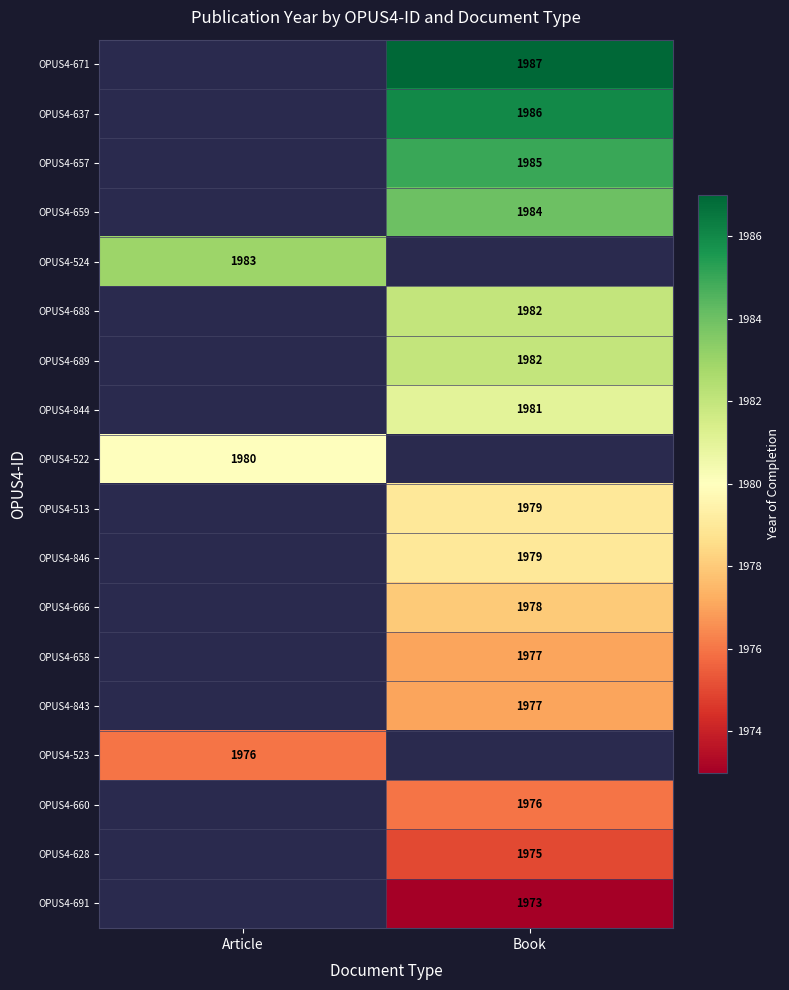

Count the number of categories in the chart.

2